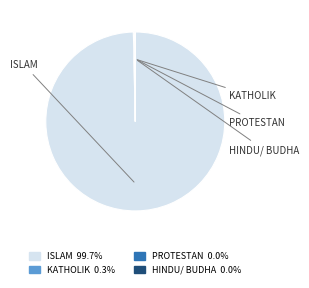

Is there any slice that represents more than half of the pie?

Yes